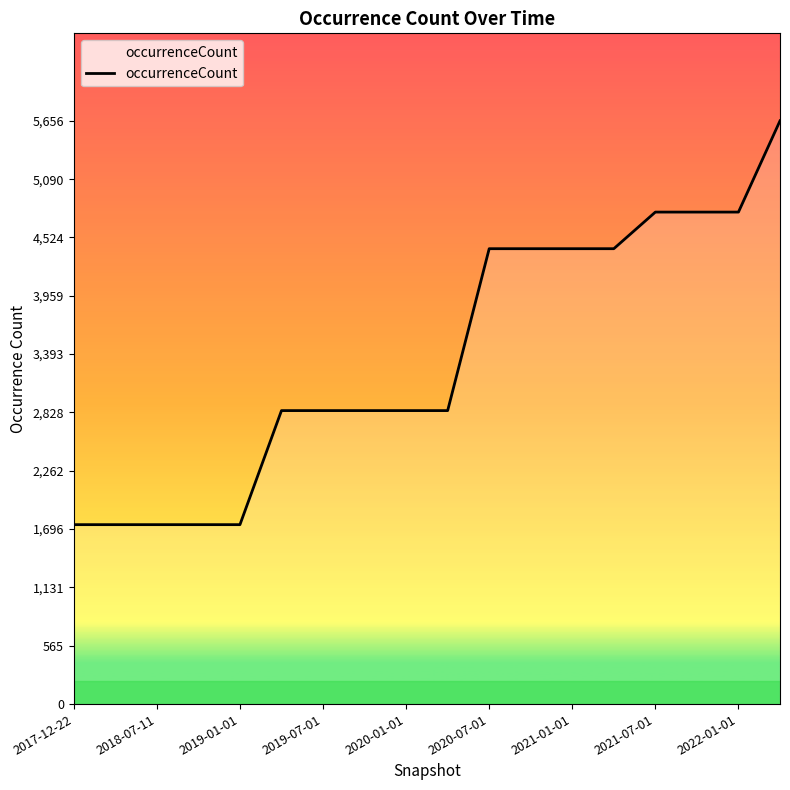

Reading right to left, list all the values displayed in this chart.

5656	4771	4771	4771	4416	4416	4416	4416	2846	2846	2846	2846	2846	1740	1740	1740	1740	1740